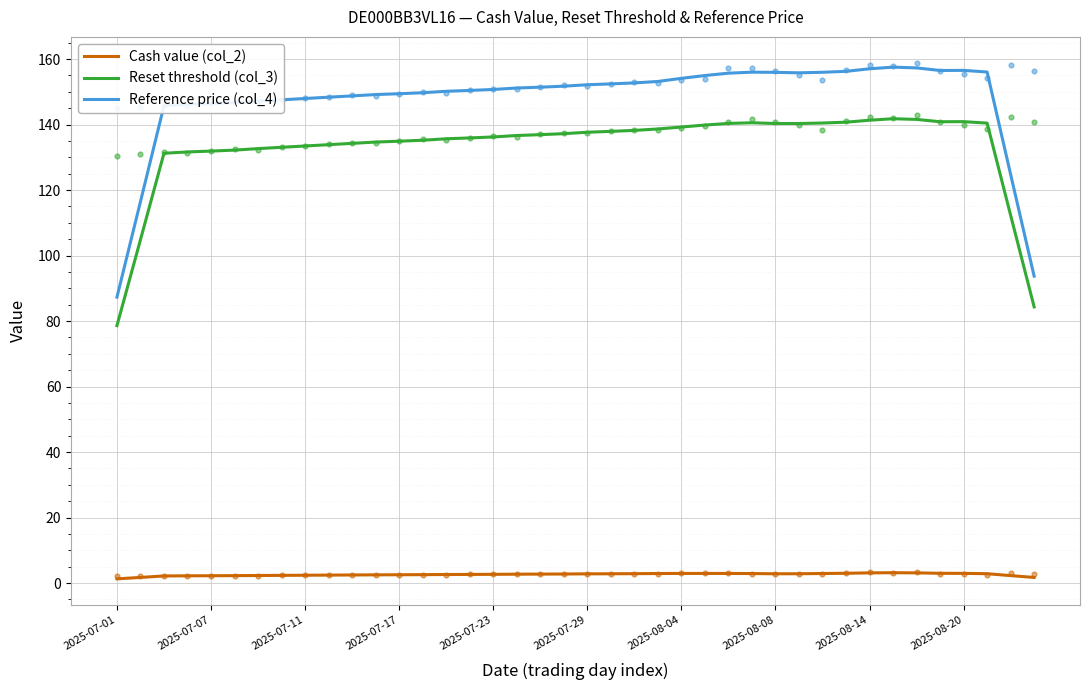

At how many categories does at least one series exceed 74?

40